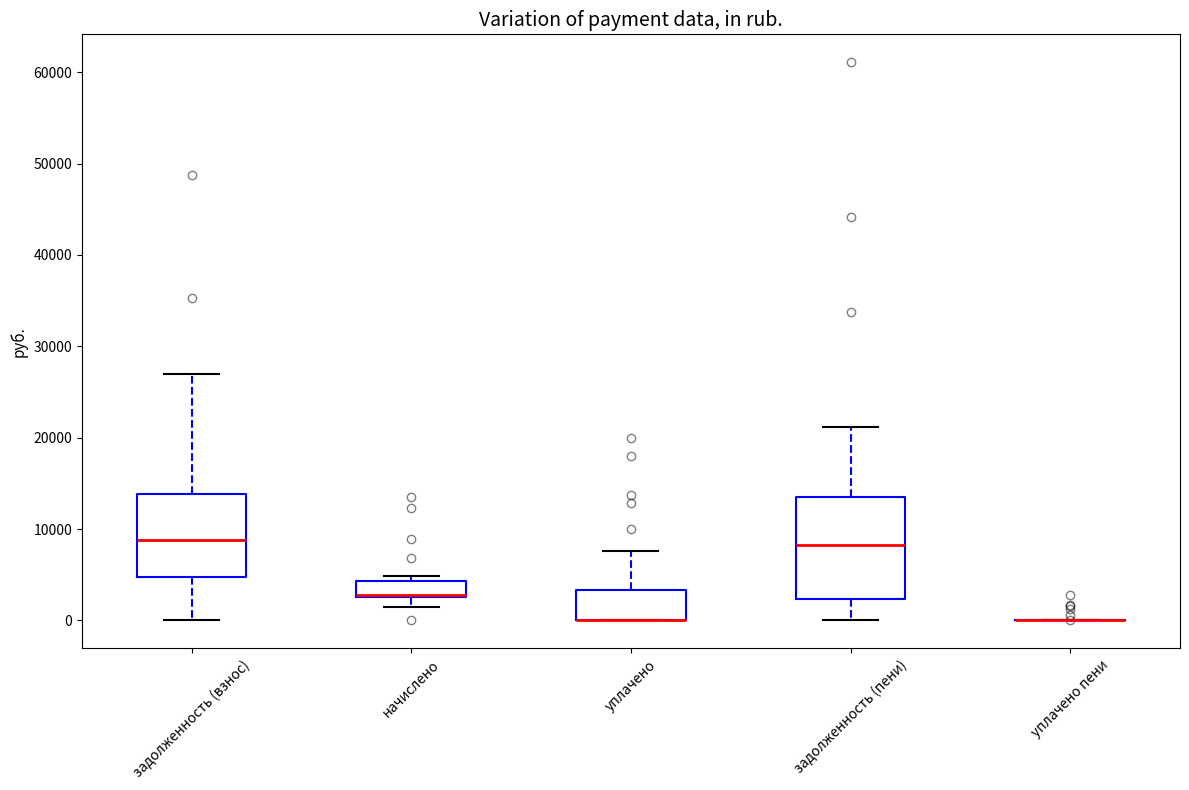

Which box is the tallest, from its lower edge to its upper edge?

задолженность (пени)